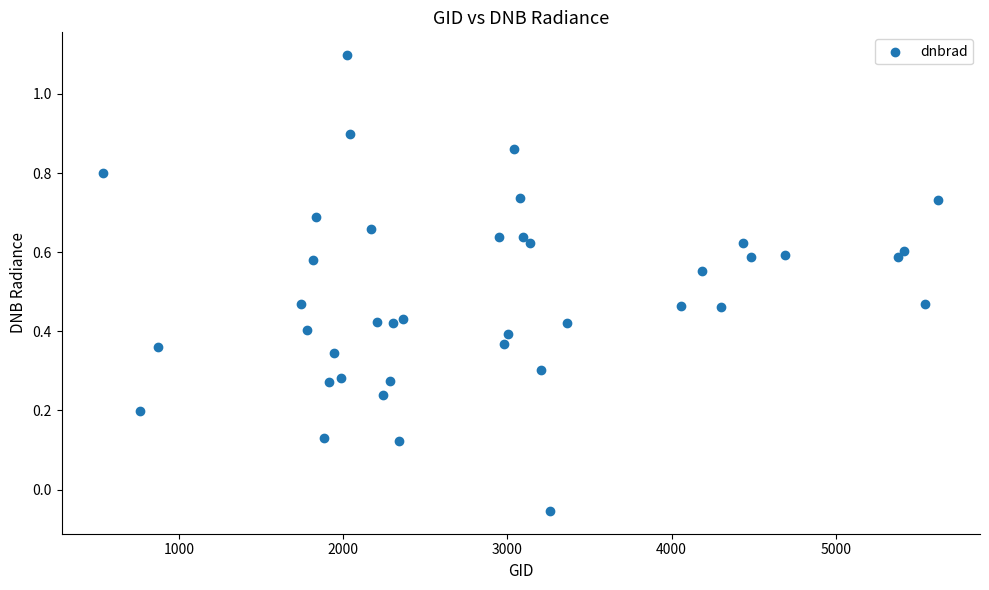

What is the range of Y values (max minus min)?

1.2